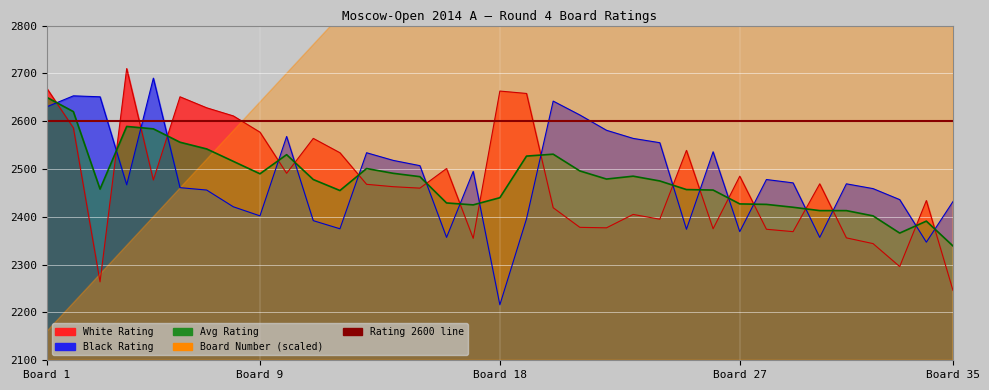

Between 7 and 32, which series saw the biggest shift?

White Rating